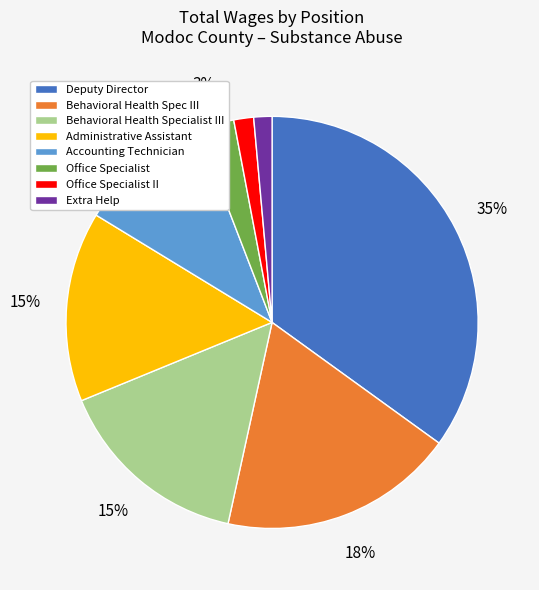

Is there any slice that represents more than half of the pie?

No